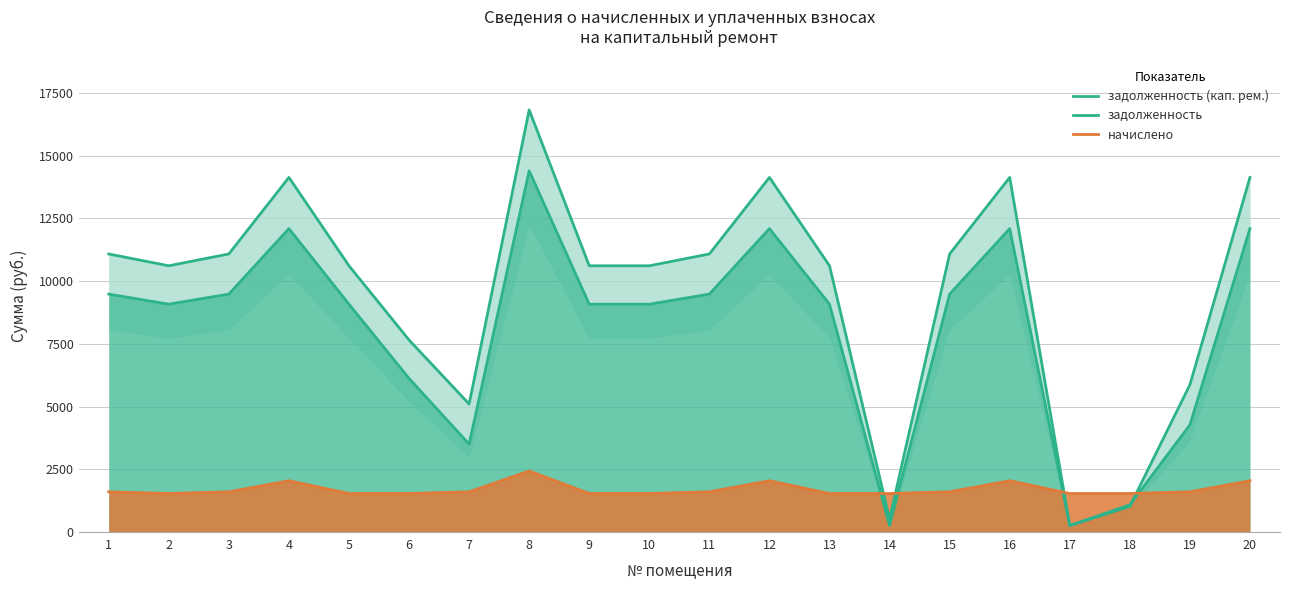

What is the value of the начислено point at the 5th from the left?

1532.5